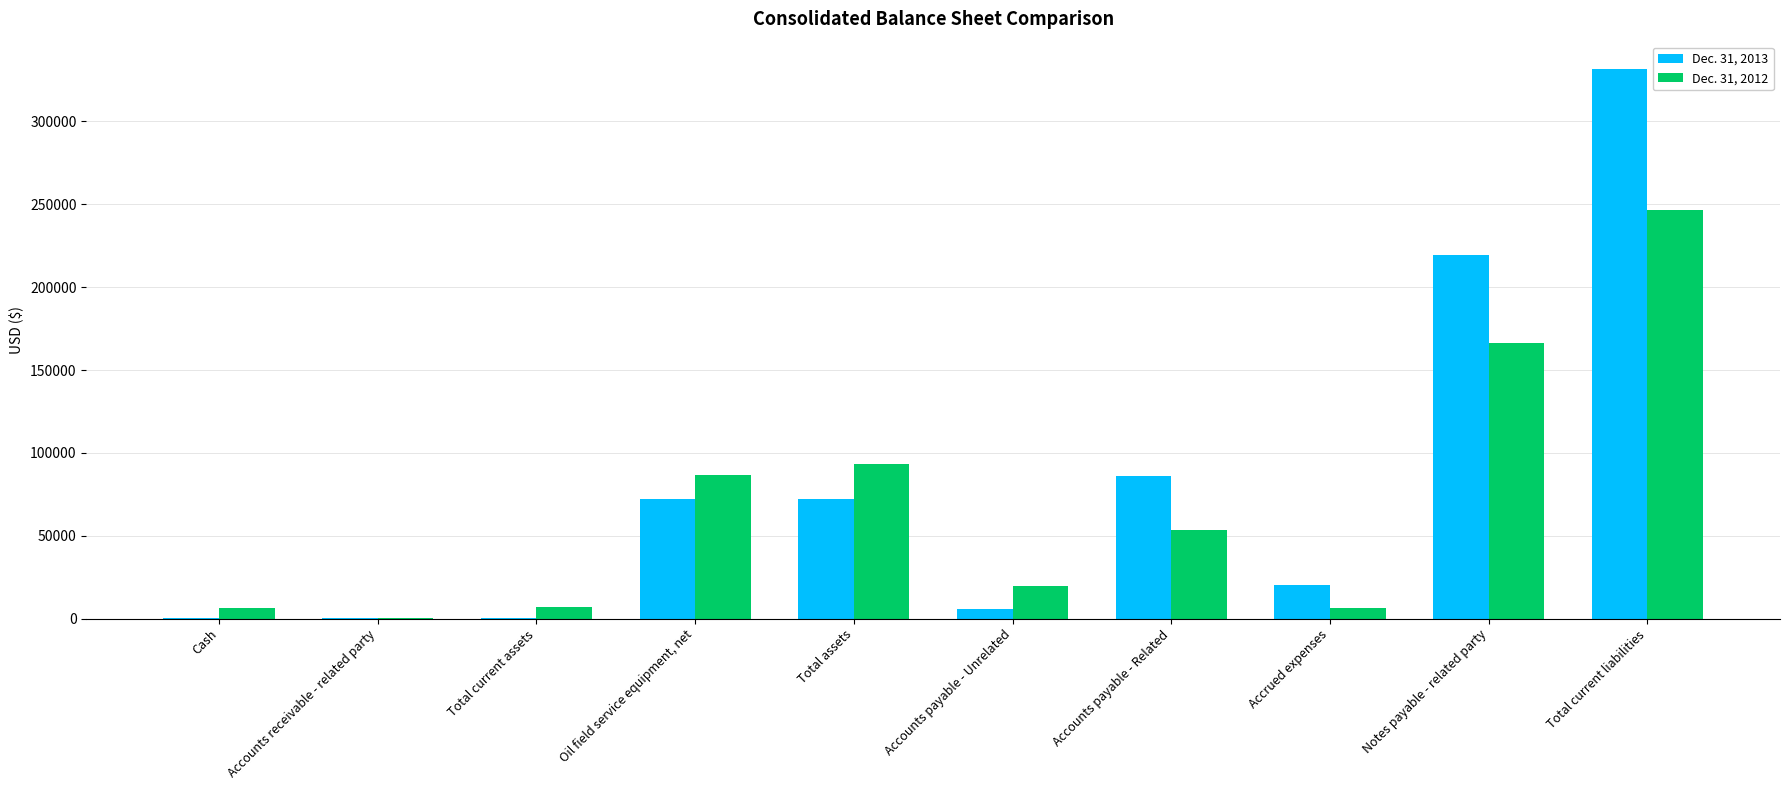

Is it true that Dec. 31, 2013 equals 219531 at Notes payable - related party?

True